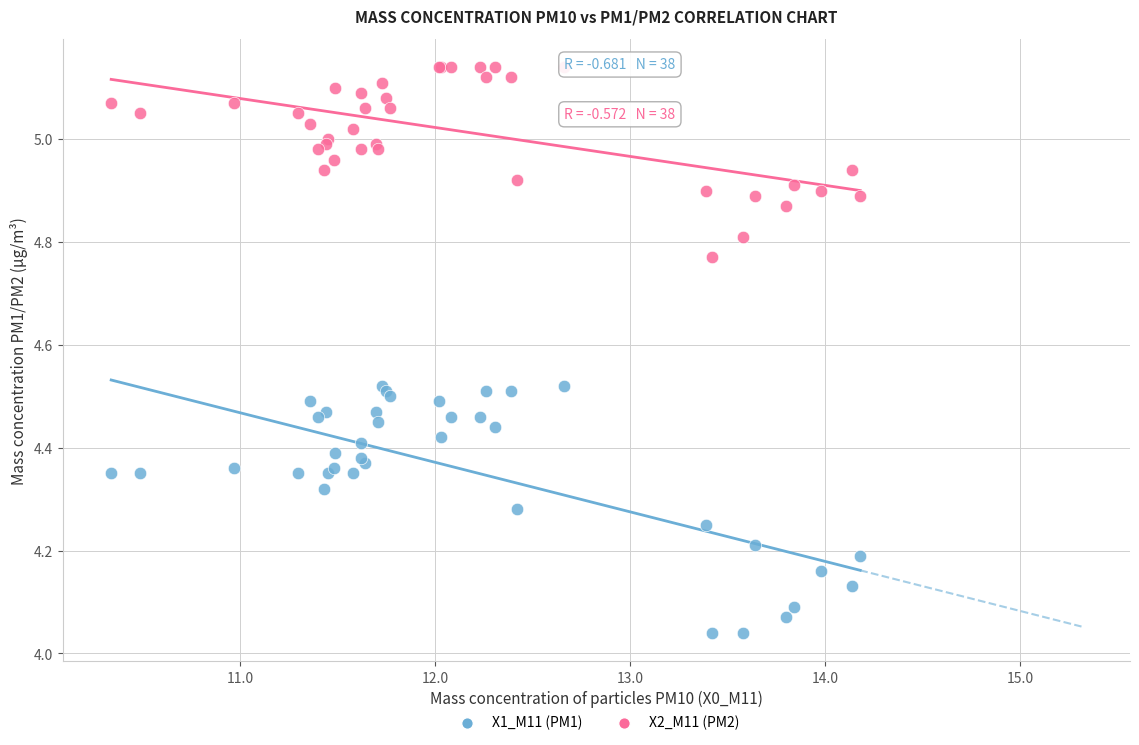

Which series has the widest spread of Y values?

X1_M11 (PM1)